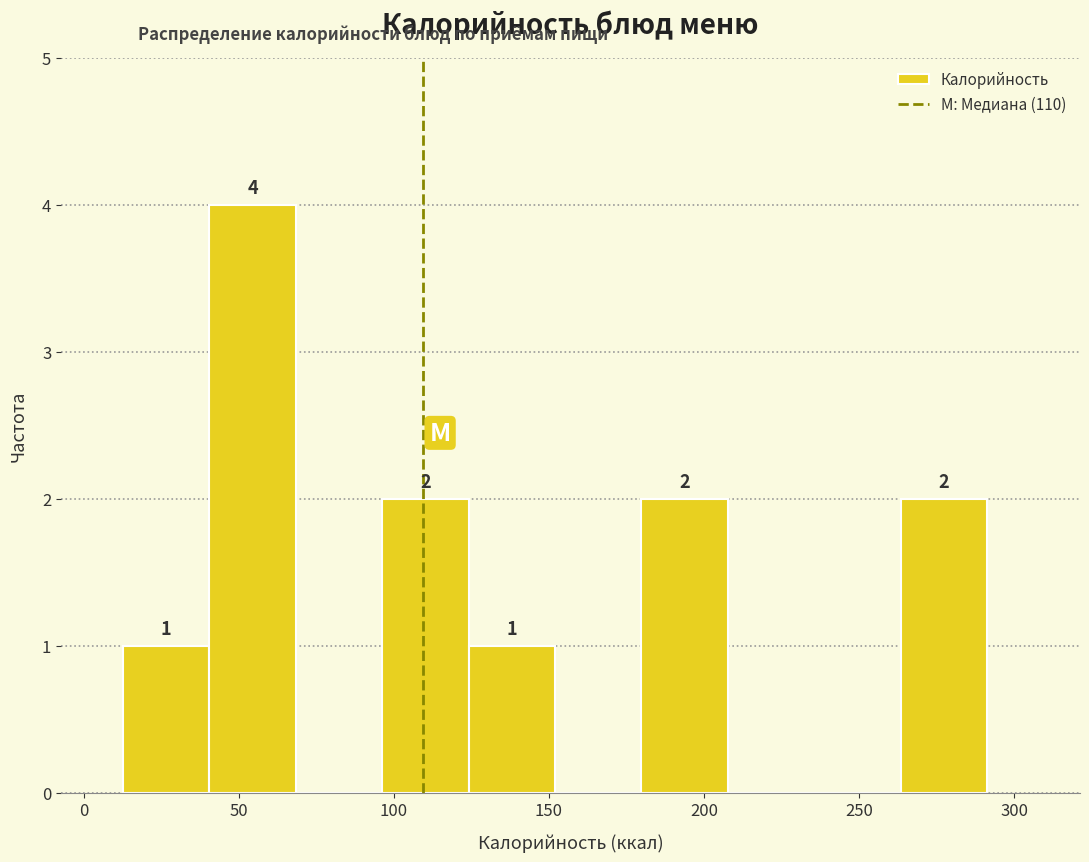

Over which range of the x-axis is the bar tallest?

40 to 70